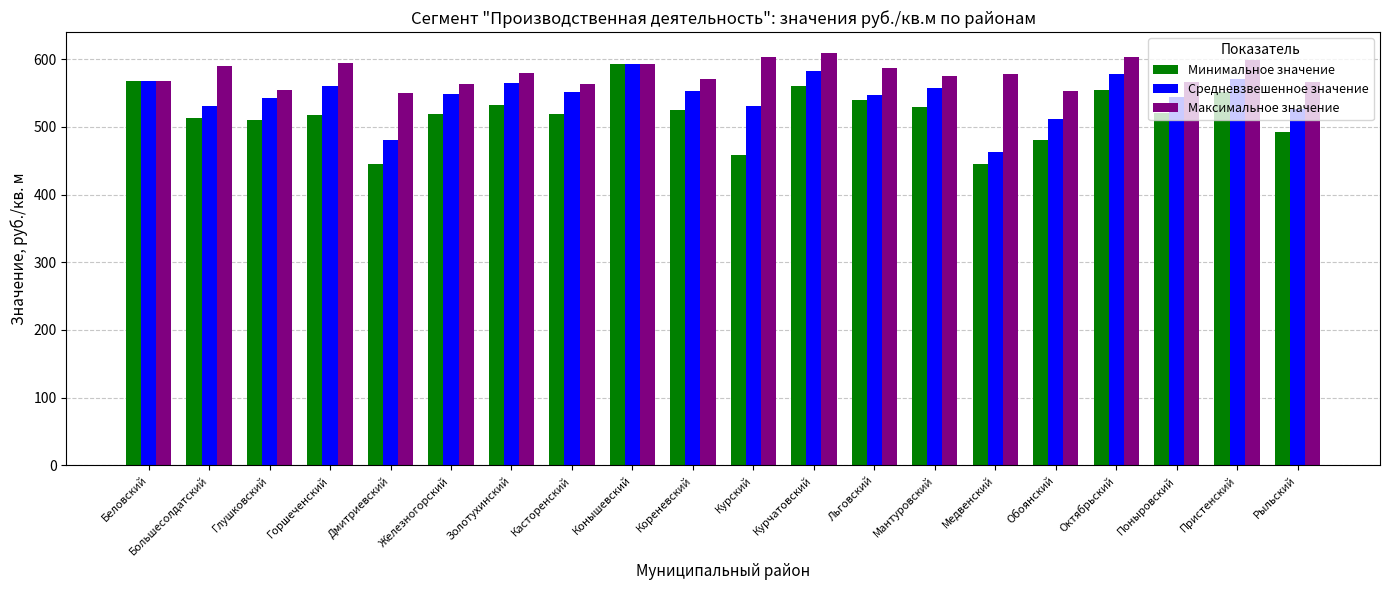

What is the sum of the Максимальное значение values at Курчатовский and Железногорский?

1173.3